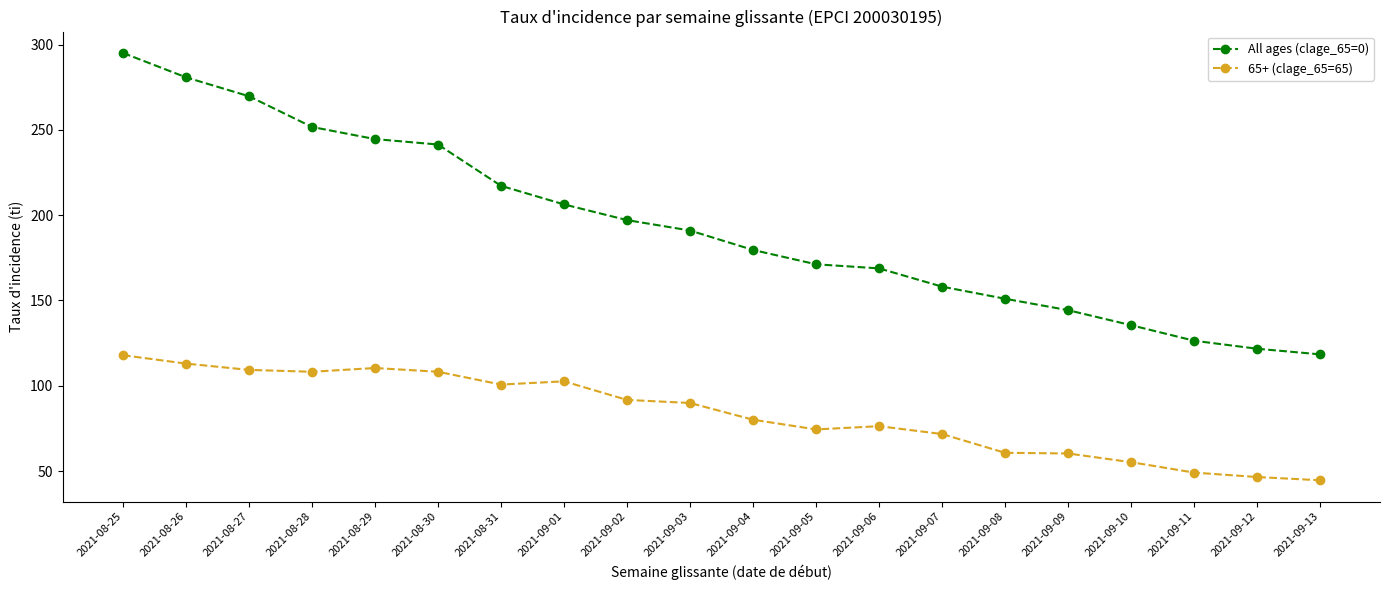

At which label does All ages (clage_65=0) first exceed 191?

2021-08-25